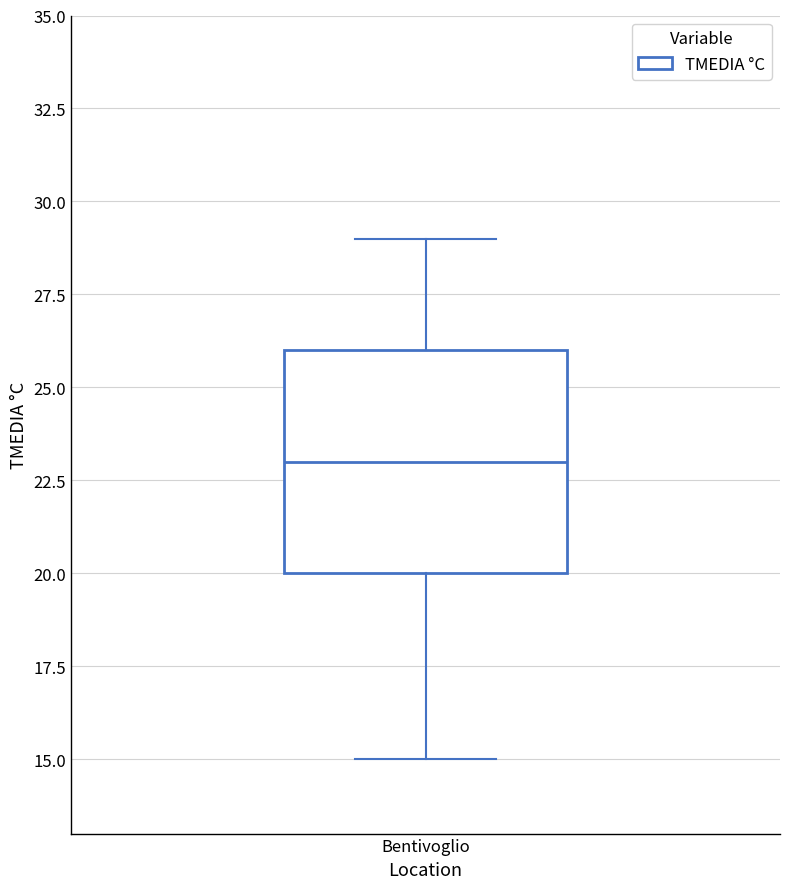

Read this box plot against the y-axis: the position of the median line, the range covered by the box, and the ends of both whiskers. The values are not printed on the chart, so give them approximately, as read against the axis.

median 23, box 20 to 26, whiskers 15 to 29